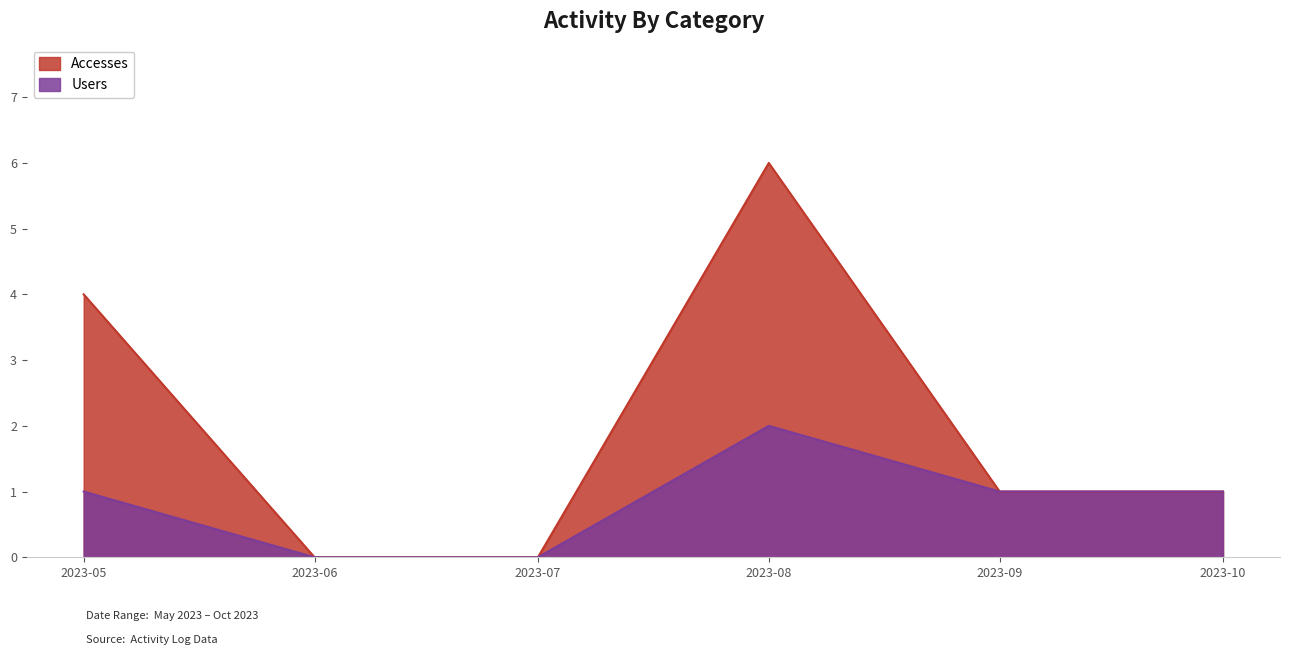

The Users series shows 1 at 2023-10. True or false?

True